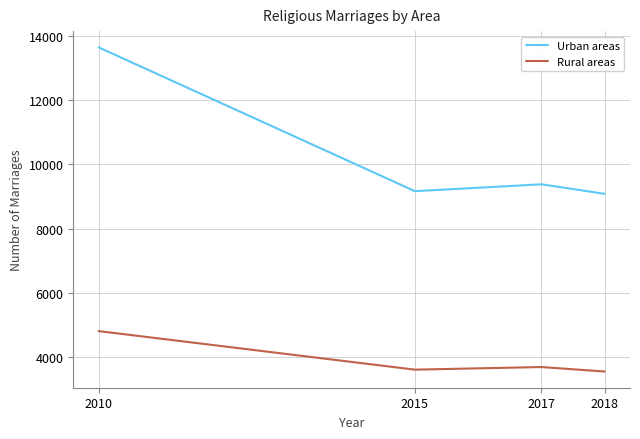

True or false: Rural areas and Urban areas intersect in this chart.

False